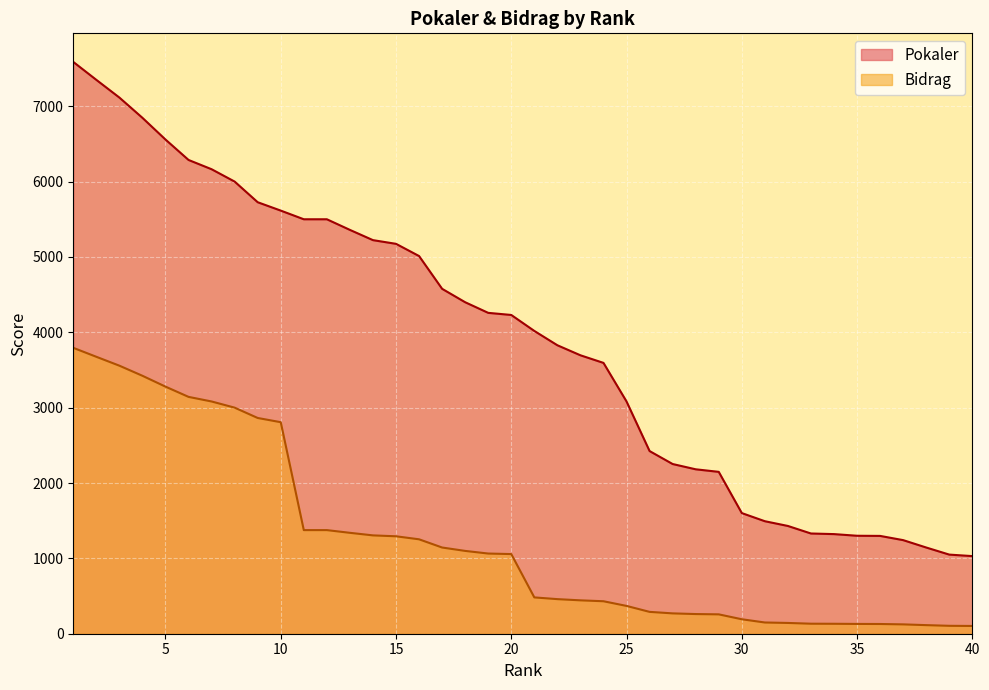

Reading left to right, what are all the values shown in this chart?

Pokaler: 7588	7350	7115	6846	6558	6287	6164	6000	5726	5615	5500	5500	5359	5223	5174	5012	4577	4399	4258	4230	4018	3828	3695	3594	3082	2424	2252	2182	2148	1601	1493	1430	1330	1322	1300	1298	1242	1144	1050	1030
Bidrag: 3794	3675	3557	3423	3279	3143	3082	3000	2863	2807	1375	1375	1339	1305	1293	1253	1144	1099	1064	1057	482	459	443	431	369	290	270	261	257	192	149	143	133	132	130	129	124	114	105	103